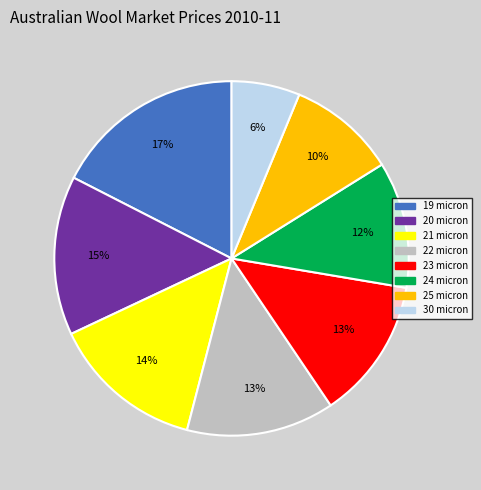

What percentage is the 19 micron slice, to the nearest percent?

17%